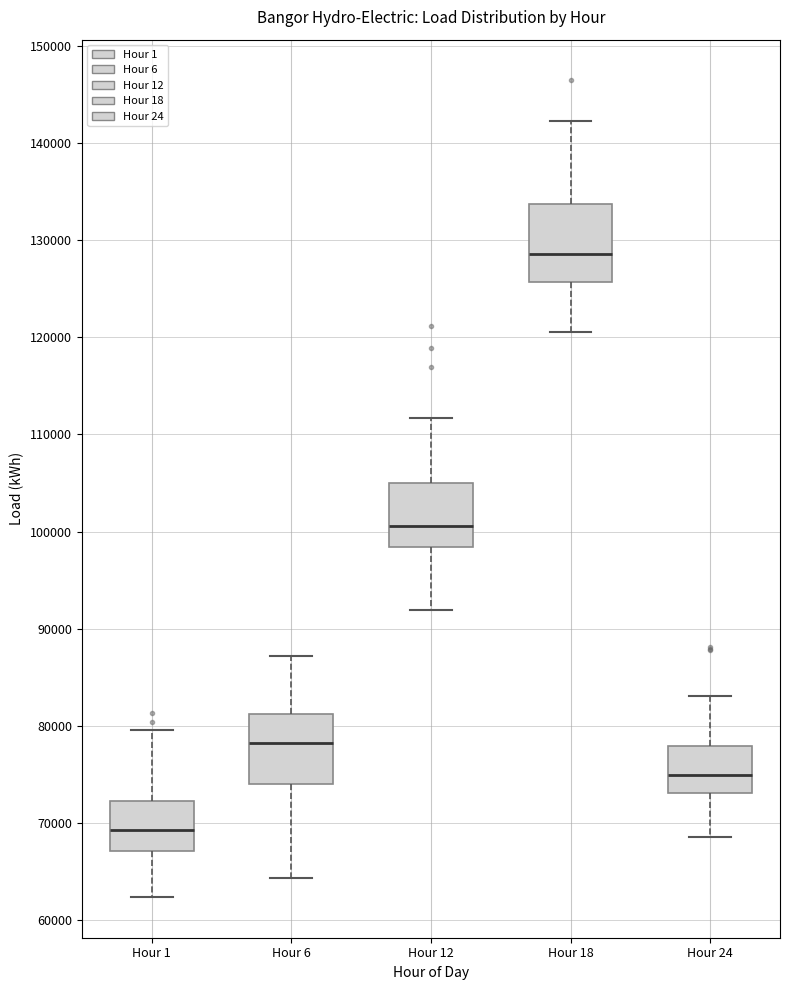

Reading left to right, transcribe this box plot: for each box, give where its median line is, the range the box spans, and where its two whiskers end, as read against the y-axis. The values are not printed on the chart, so give them approximately, as read against the axis.

Hour 1: median 69000, box 67000 to 72000, whiskers 62000 to 80000
Hour 6: median 78000, box 74000 to 81000, whiskers 64000 to 87000
Hour 12: median 101000, box 98000 to 105000, whiskers 92000 to 112000
Hour 18: median 129000, box 126000 to 134000, whiskers 121000 to 142000
Hour 24: median 75000, box 73000 to 78000, whiskers 69000 to 83000